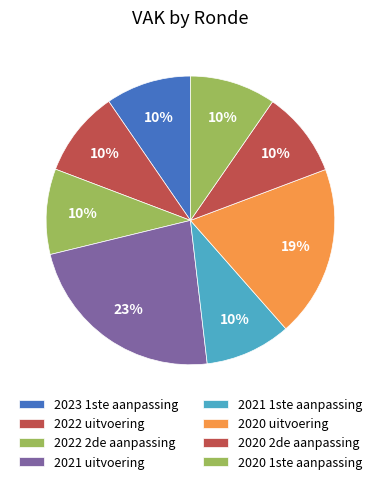

How many segments does this pie chart have?

8